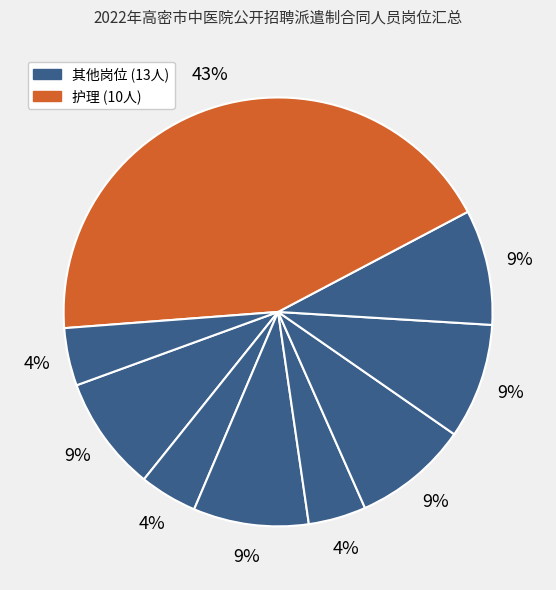

How many slices are in this pie chart?

9